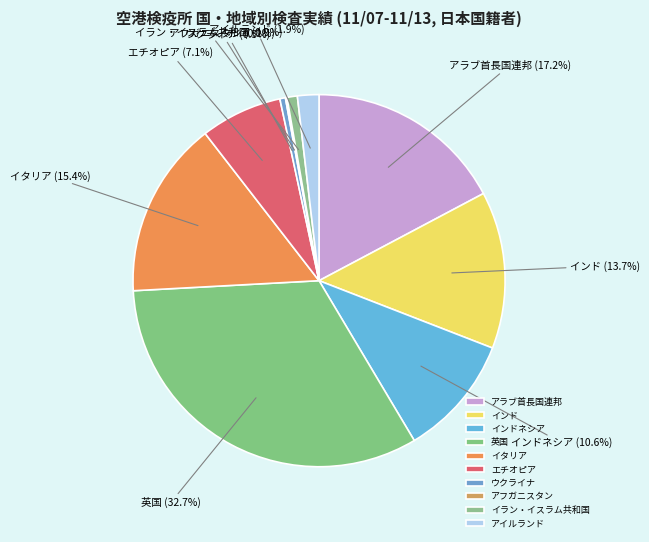

What is the largest slice in the pie chart?

英国